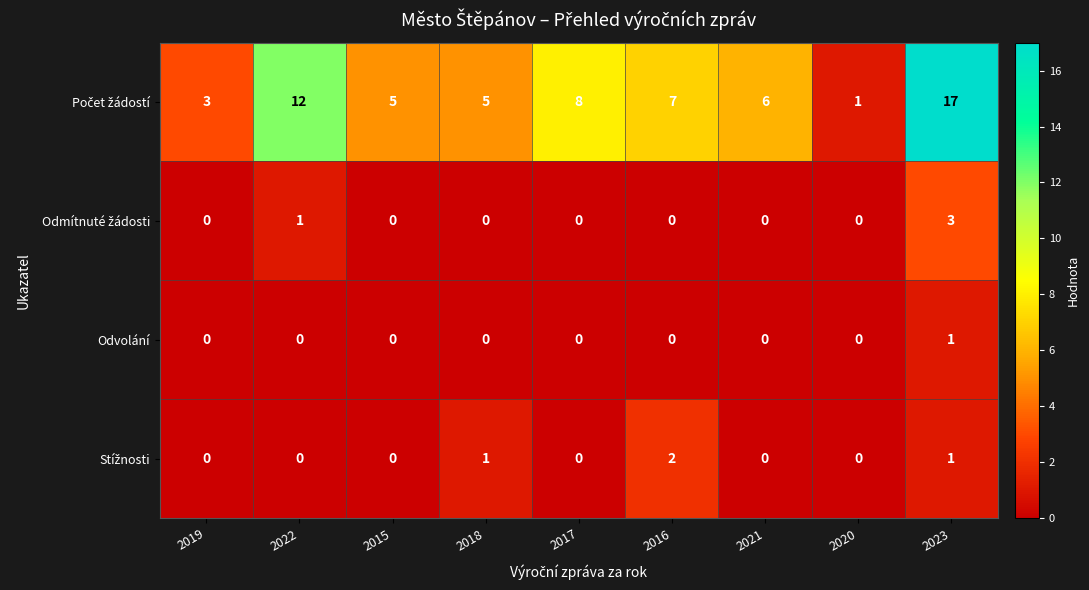

At which category is the sum across all series the highest?

2023